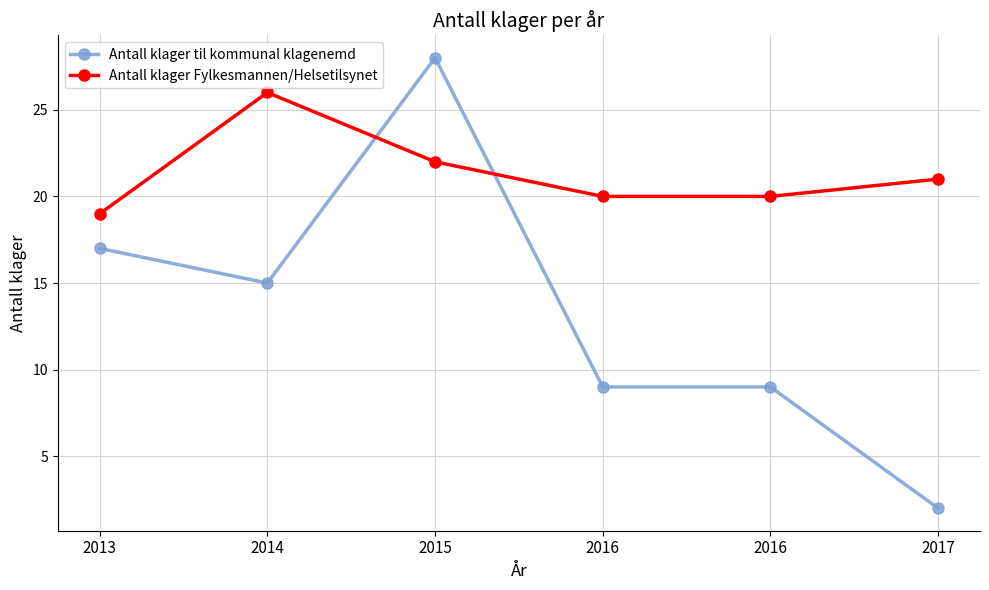

What is the sum of the Antall klager Fylkesmannen/Helsetilsynet values at 2016 and 2017?

41